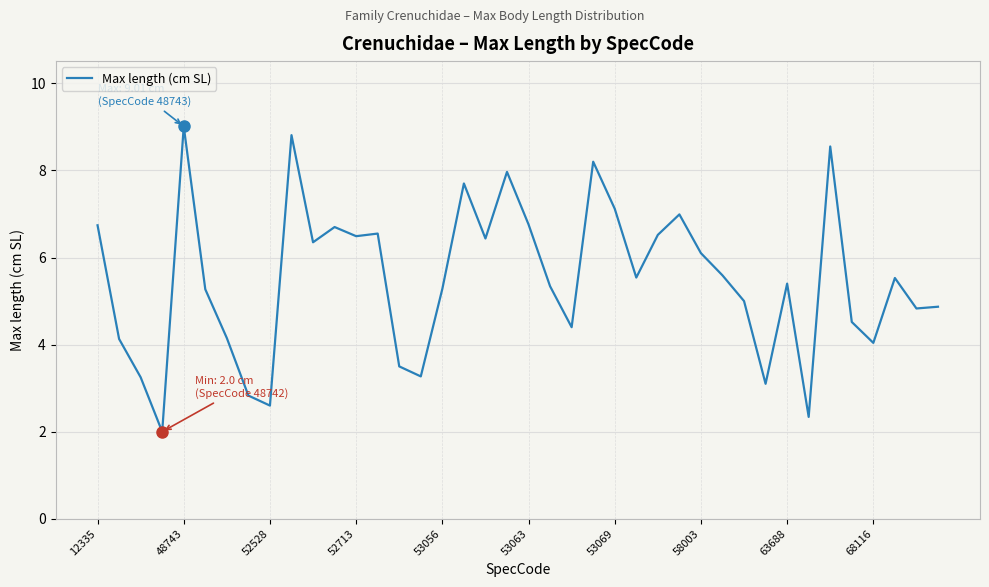

What is the smallest value displayed?

2.0